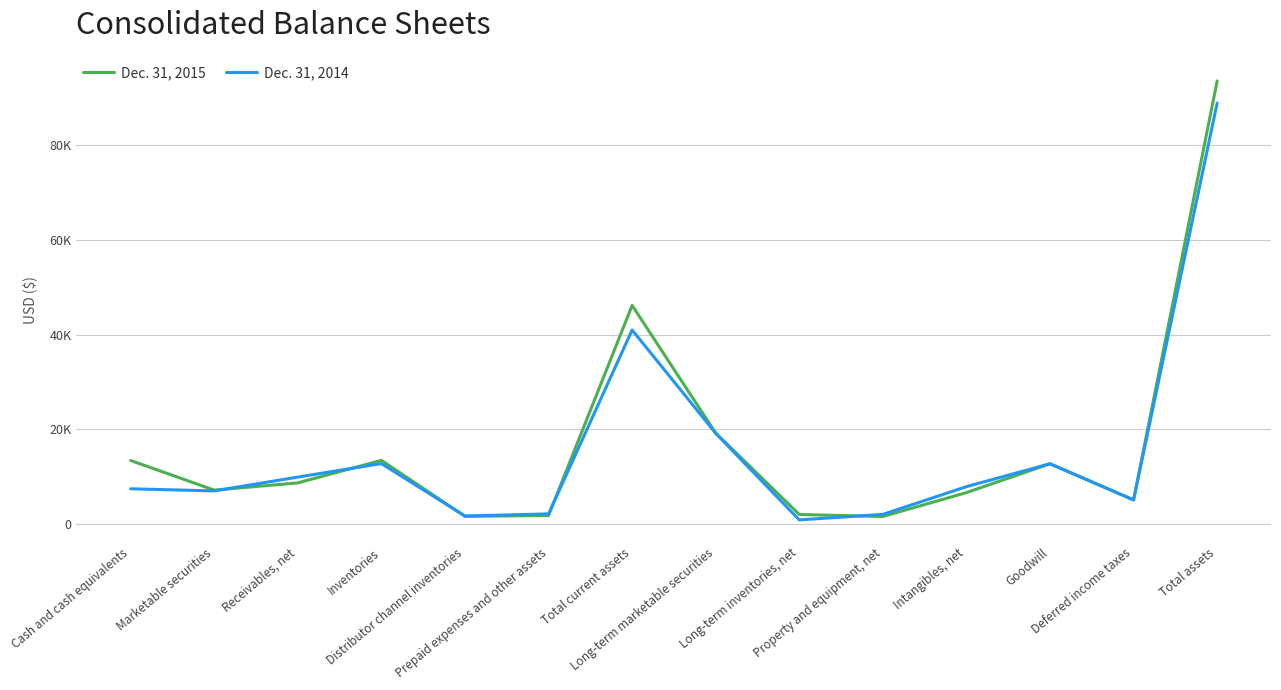

What is the minimum value for Dec. 31, 2014?

876